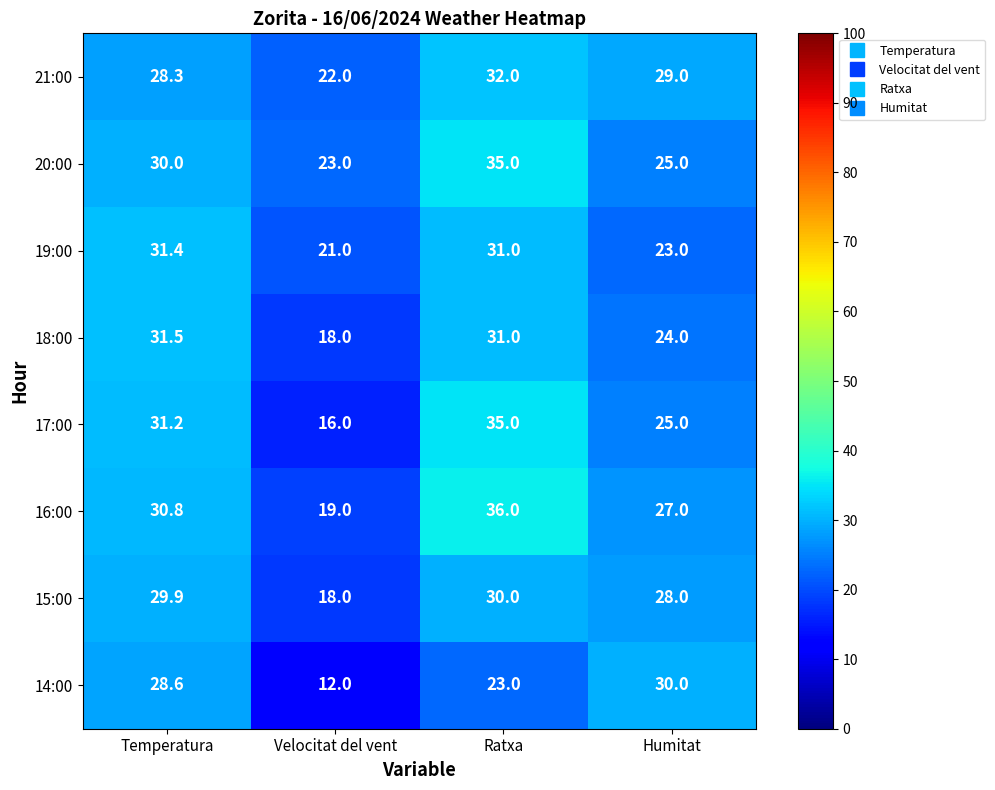

Which series has the largest range (max minus min)?

17:00